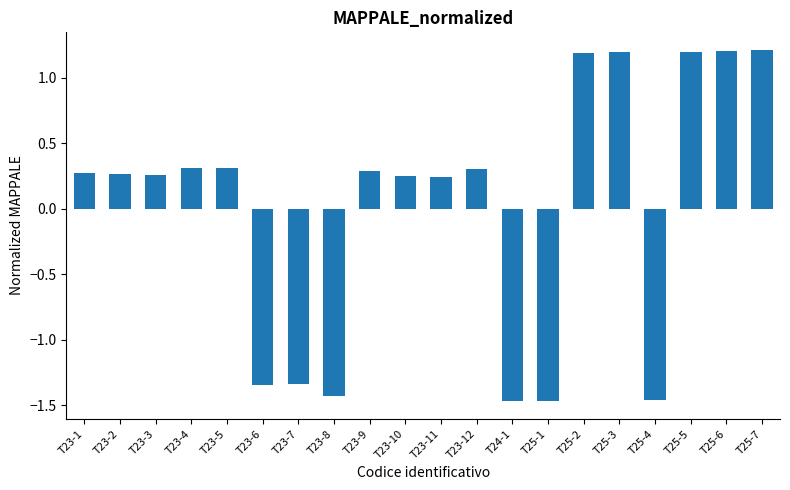

The chart shows a value of 0.3 at T23-1. True or false?

True